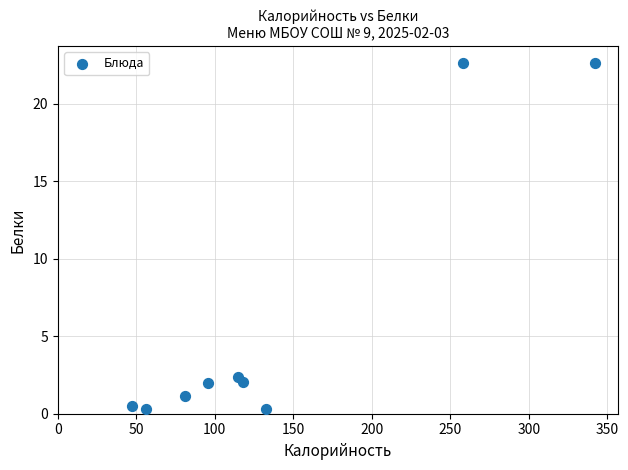

What is the average X value?

138.4